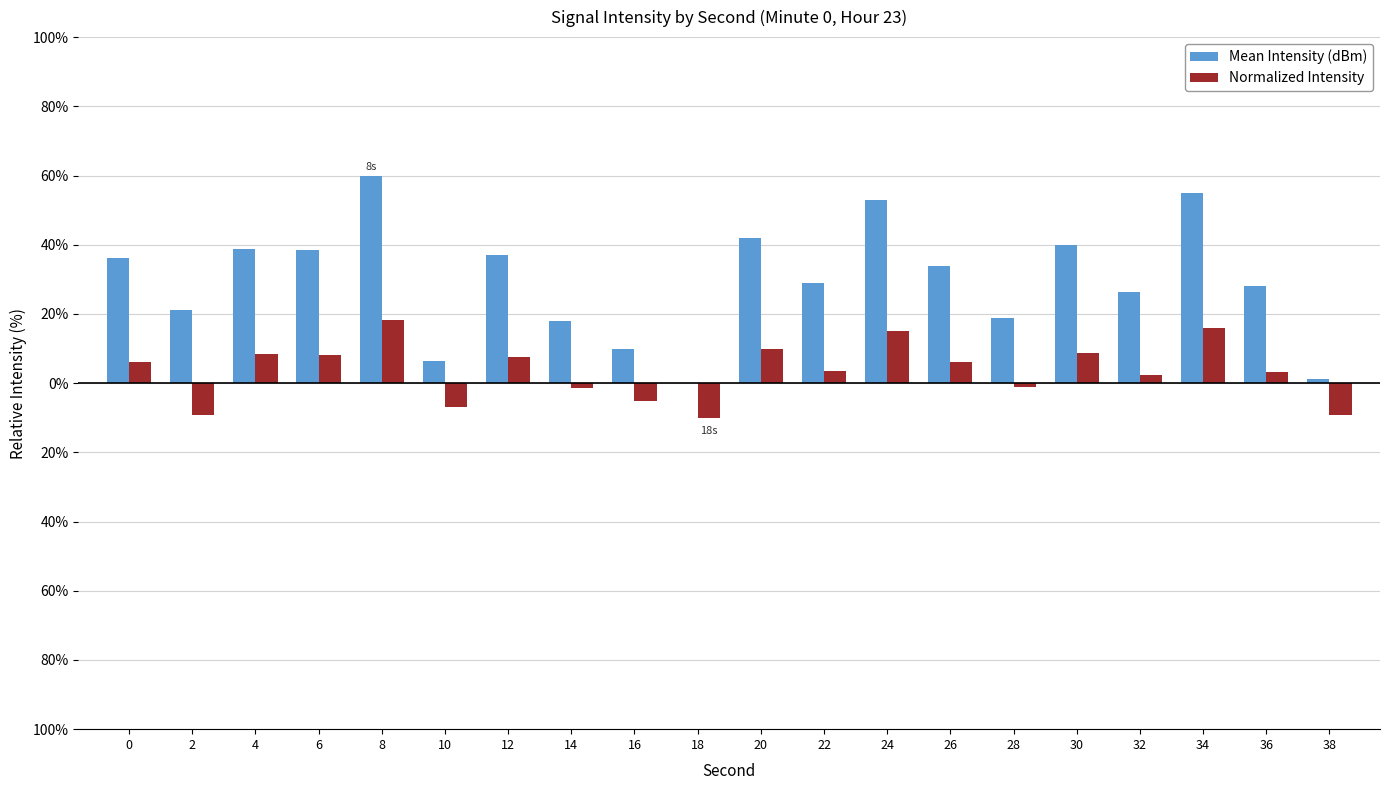

What is the difference between the Normalized Intensity values at 8 and 36?

15.1